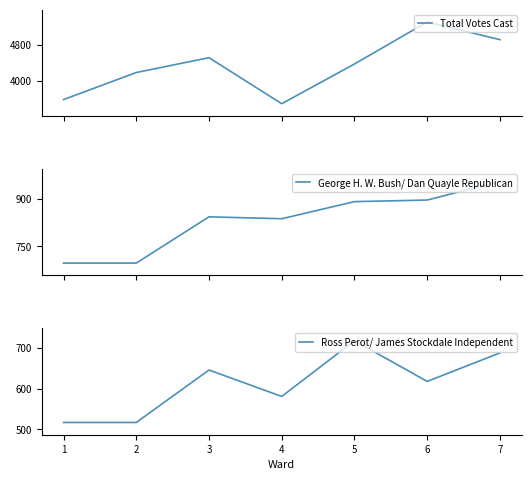

What is the average value of the George H. W. Bush/ Dan Quayle Republican series?

831